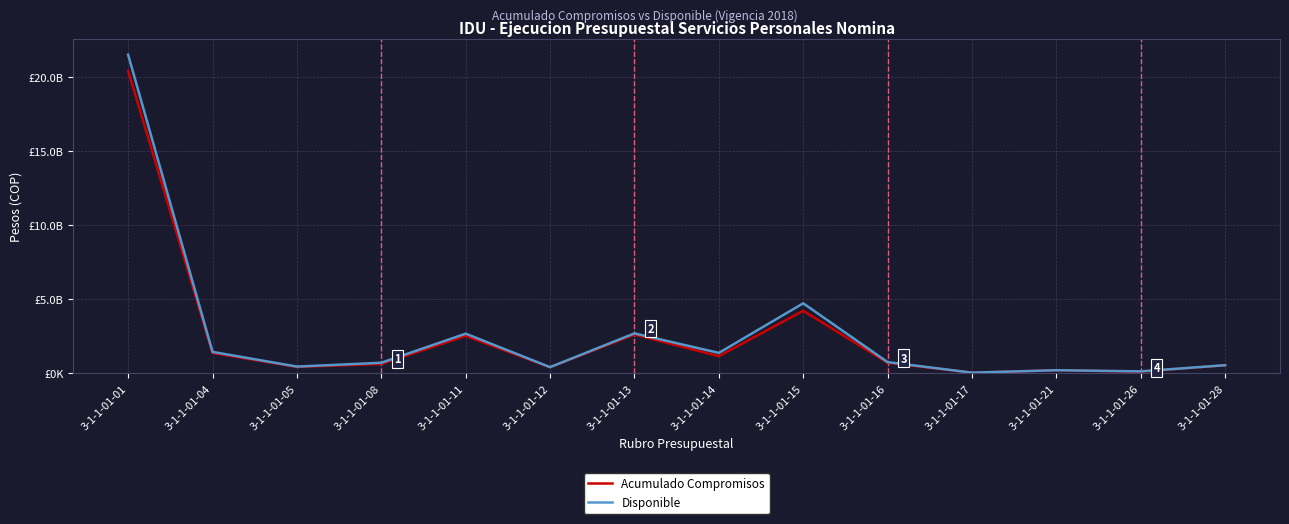

At how many categories does at least one series exceed 2303990879?

4